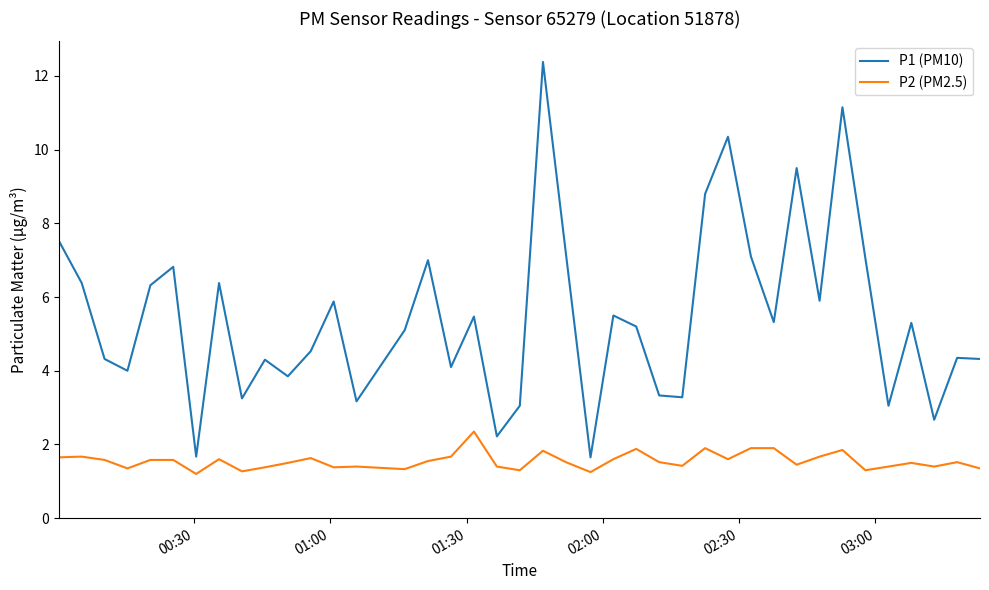

Rank the series by their average value, from highest to lowest.

P1 (PM10), P2 (PM2.5)